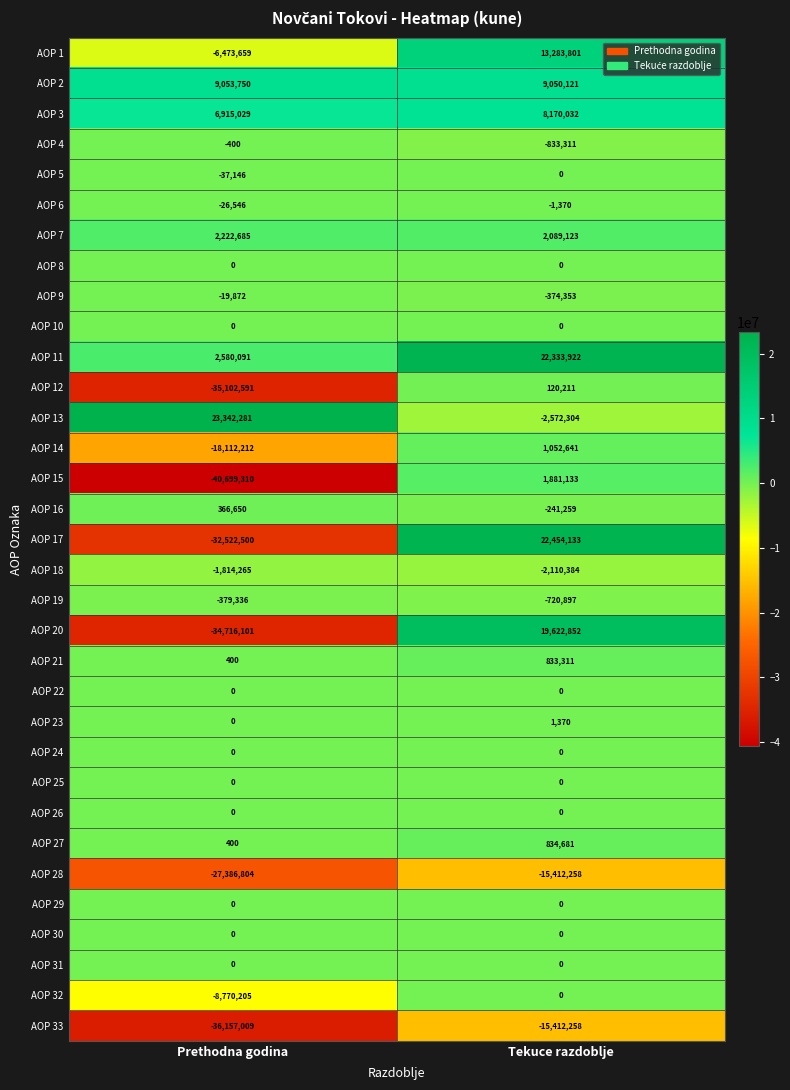

What is the average value of the AOP 23 series?

685